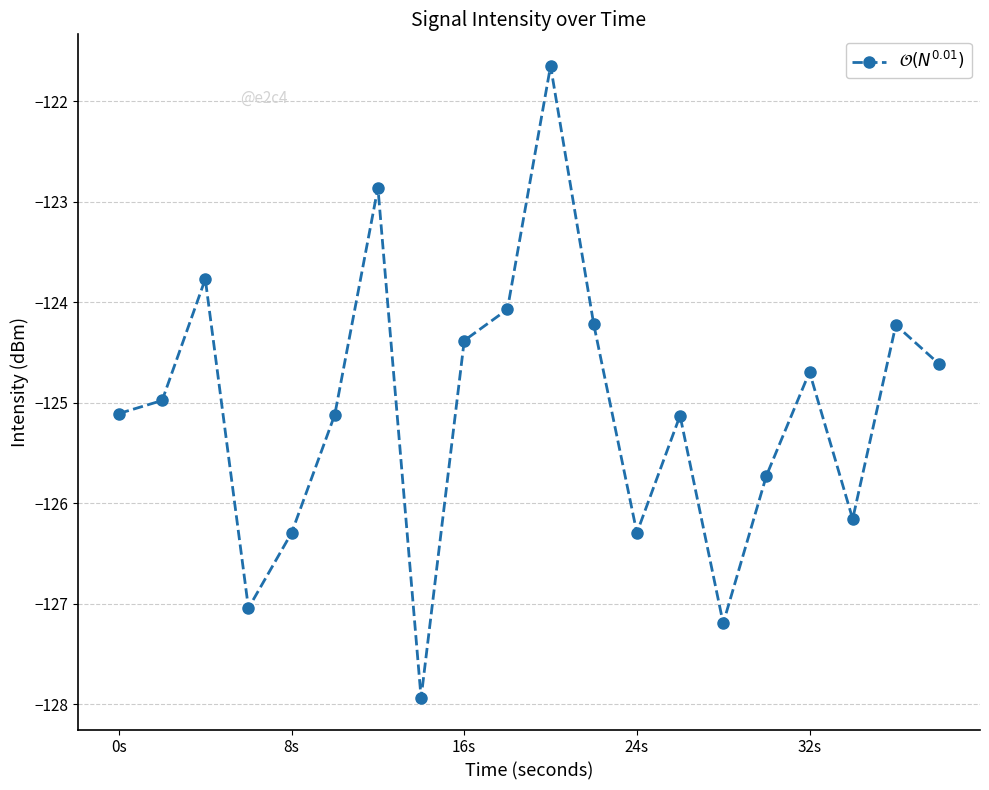

Does the chart have visible grid lines?

Yes